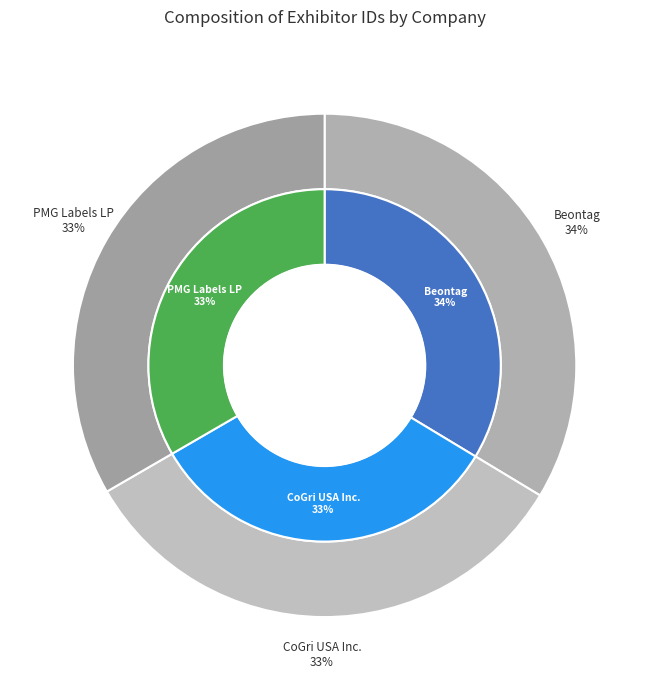

Is it true that Beontag is 46% of the pie?

False